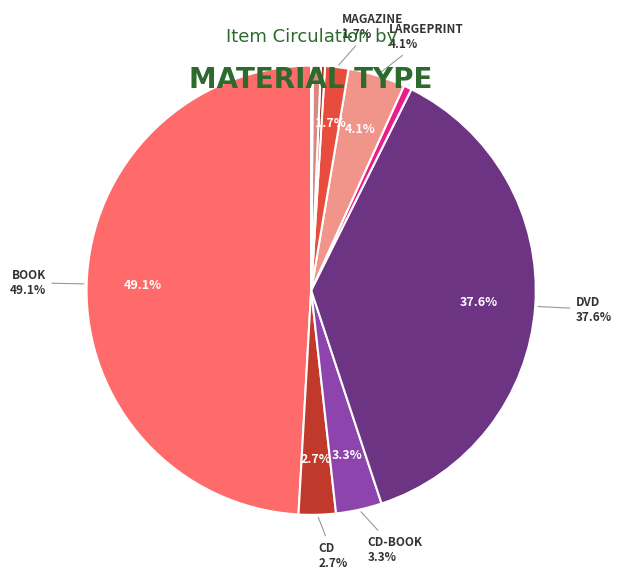

To the nearest percent, what is the difference between the largest and smallest slice percentages?

49%